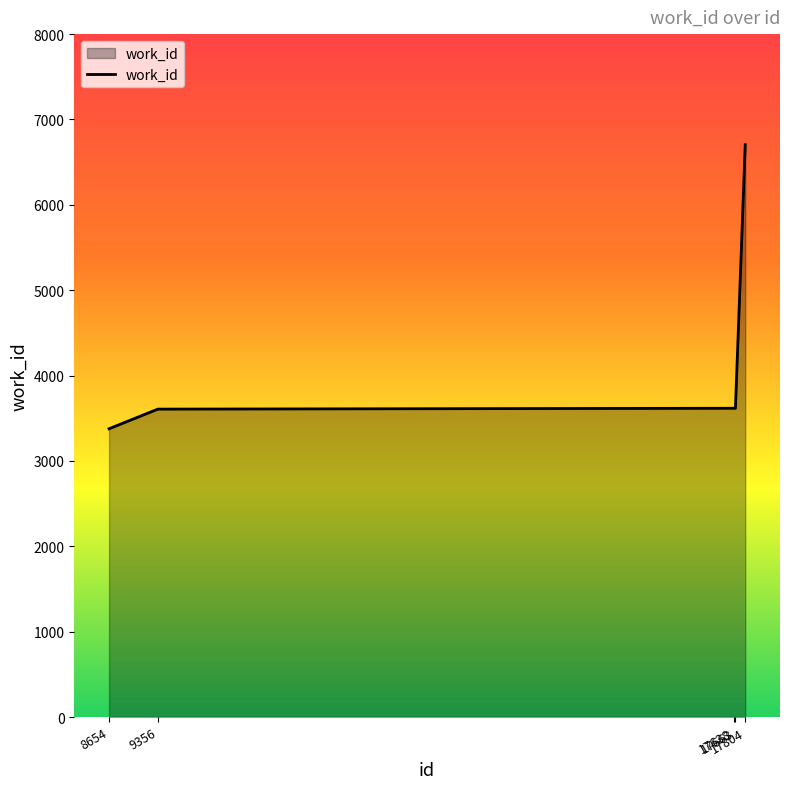

What is the sum of the values at 17804 and 17663?

10321